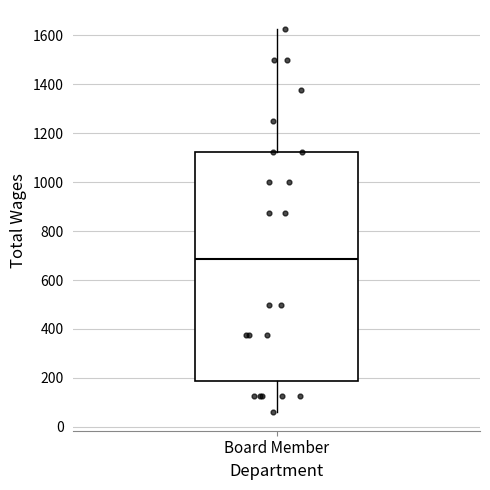

Where does the lower whisker of the box for Board Member end on the y-axis? The values are not printed on the chart, so give them approximately, as read against the axis.

60